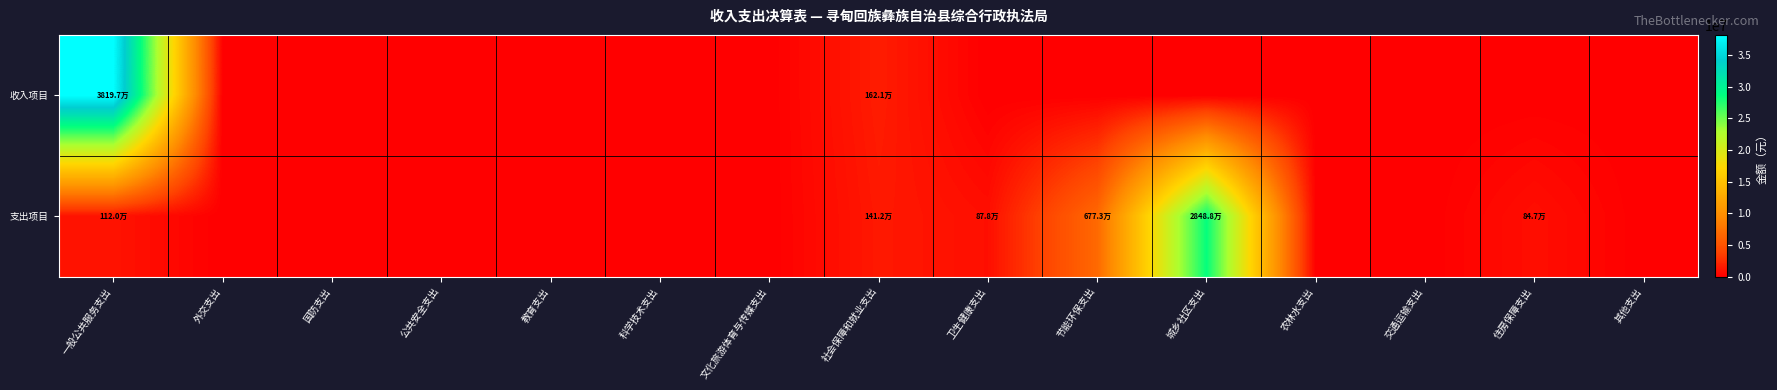

How many categories are shown in the chart?

15